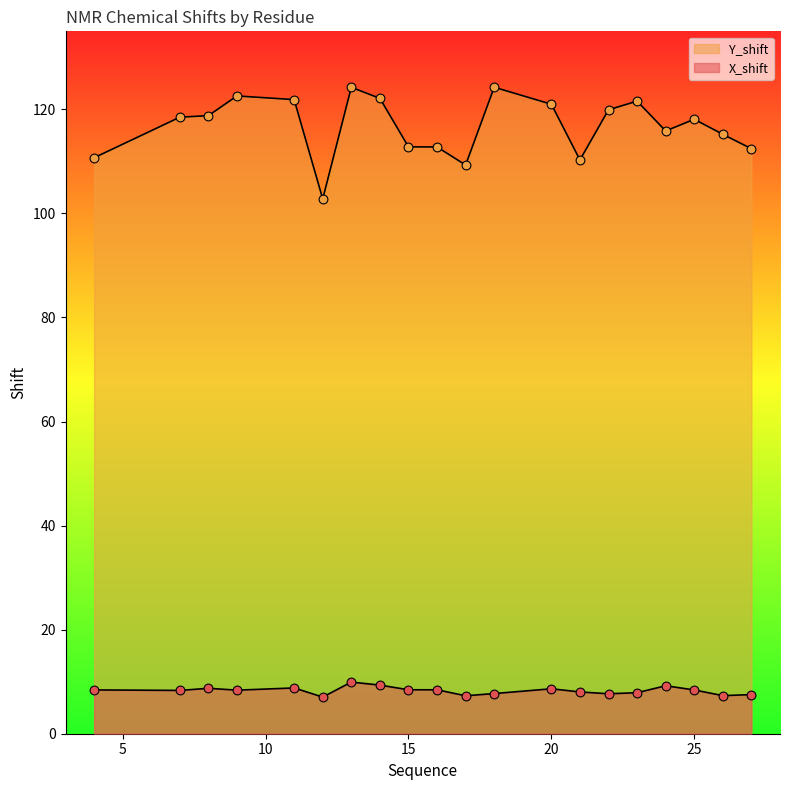

Is the value of X_shift at 24 greater than the value of Y_shift at 11?

No